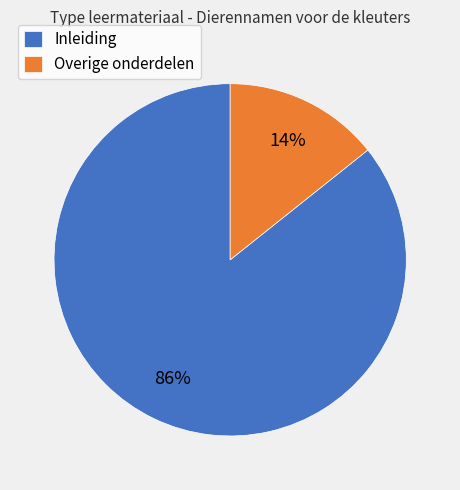

The Overige onderdelen slice represents 14% of the pie. True or false?

True